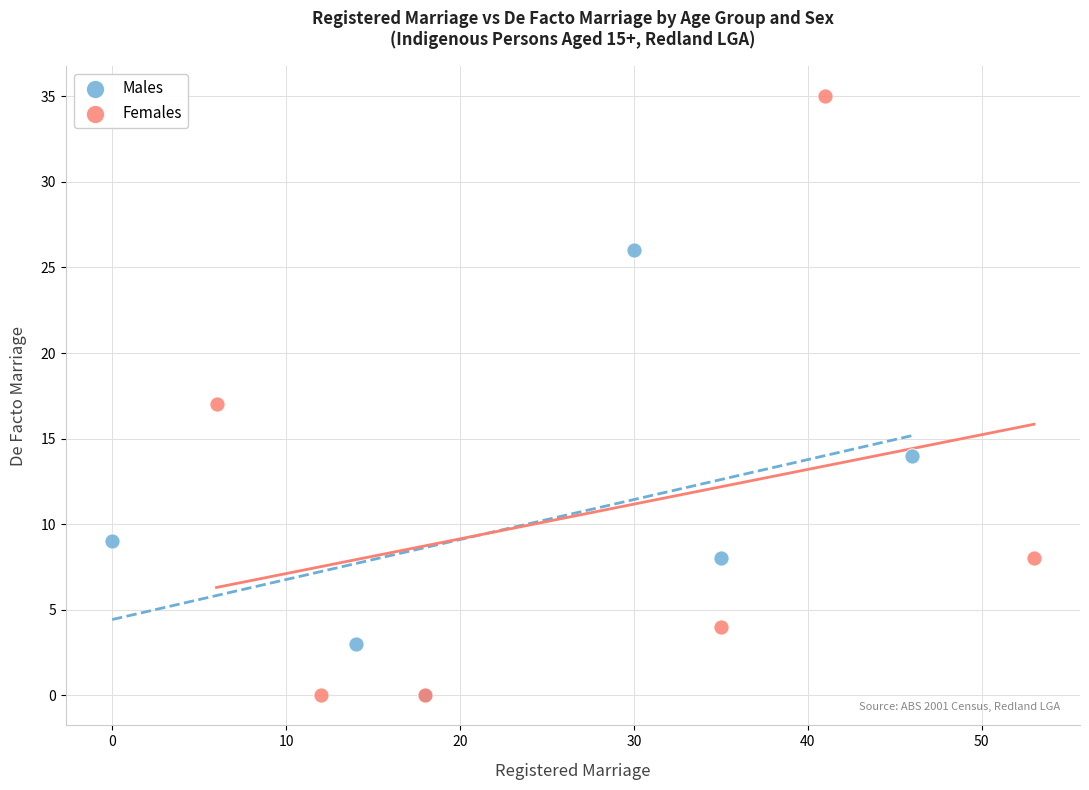

Which series has the widest spread of Y values?

Females